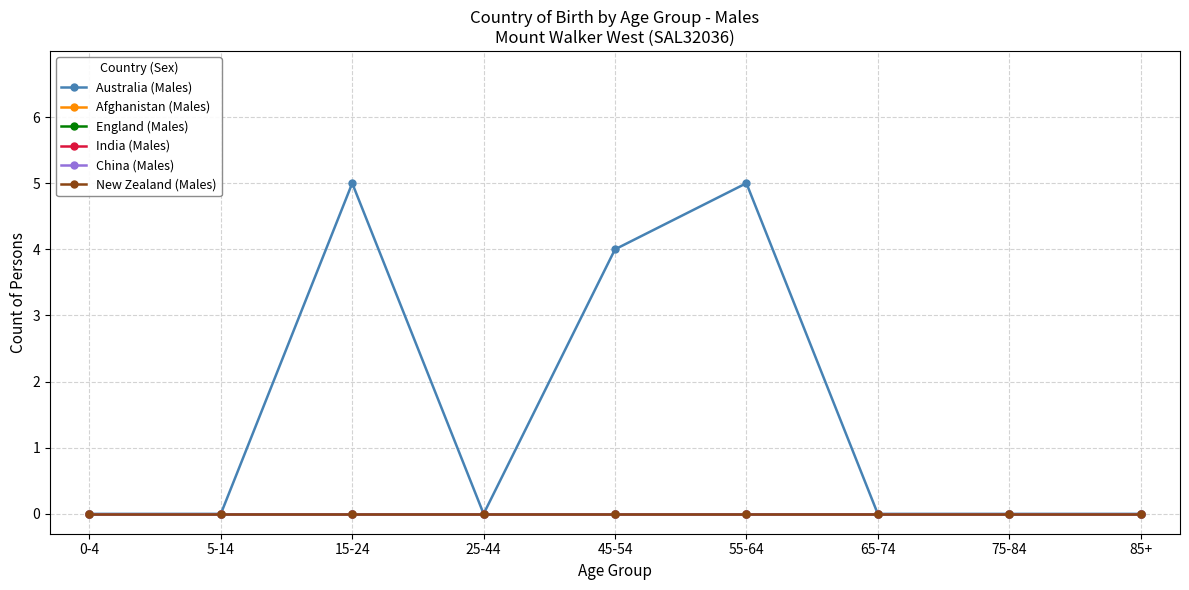

True or false: New Zealand (Males) has more than 2 interior local peaks.

False